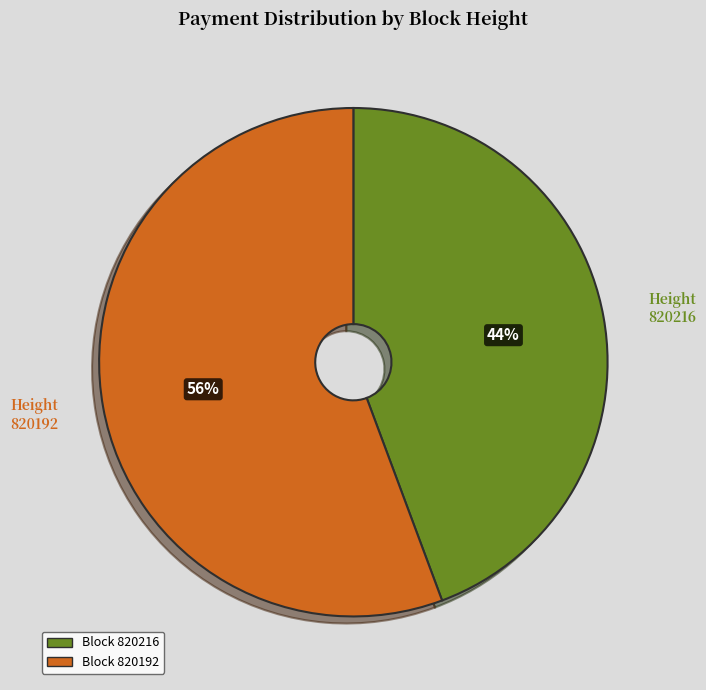

Which category accounts for the majority?

820192